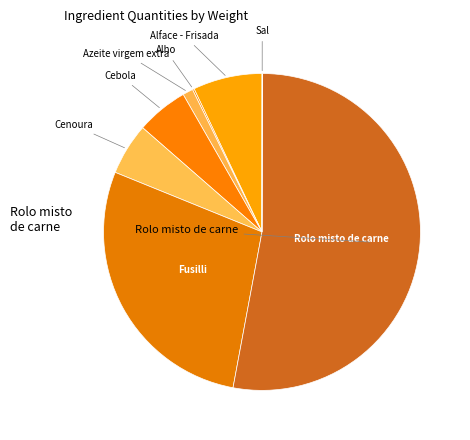

Which slice is the largest?

Rolo misto de carne